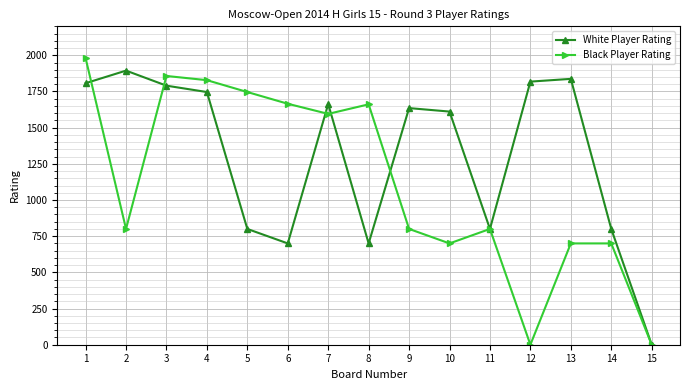

Which series changed the most between 5 and 7?

White Player Rating